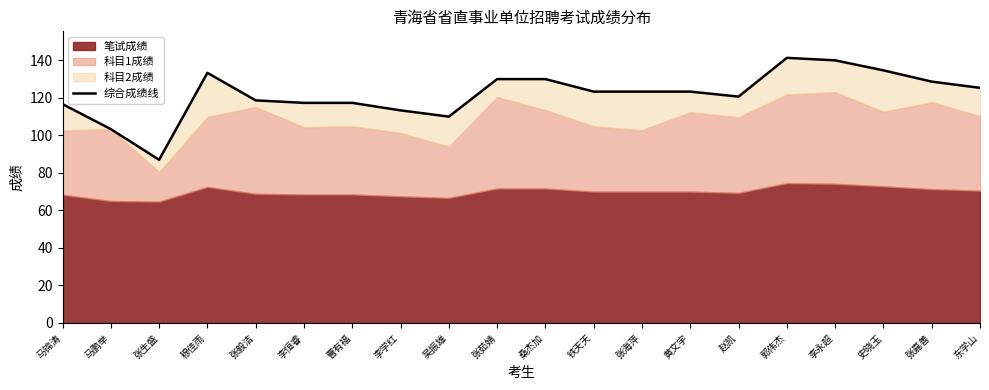

List the labels in order of value, largest first.

郭伟杰, 李永超, 史晓玉, 穆佳雨, 张茹婧, 桑杰加, 张嘉善, 东学山, 铁天天, 张海萍, 黄文宇, 赵凯, 张毅洁, 李恒睿, 曹有福, 马锦涛, 李学红, 吴振雄, 马鹏举, 张生盛